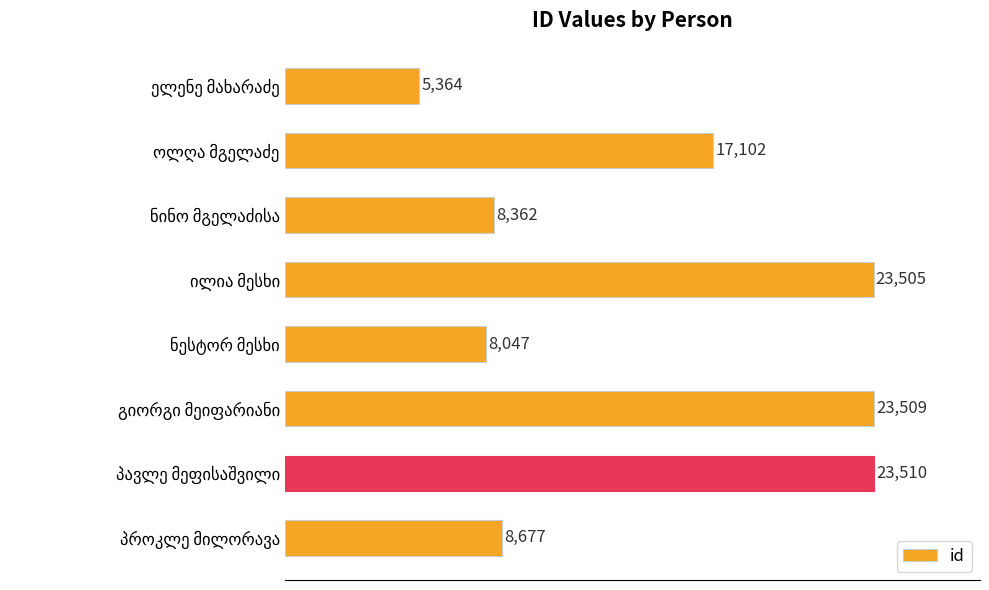

What is the value of the 6th bar from the top?

23509